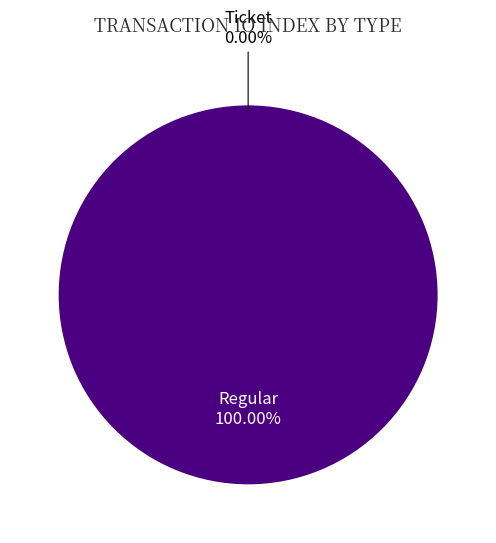

Which slice is the smallest?

Ticket